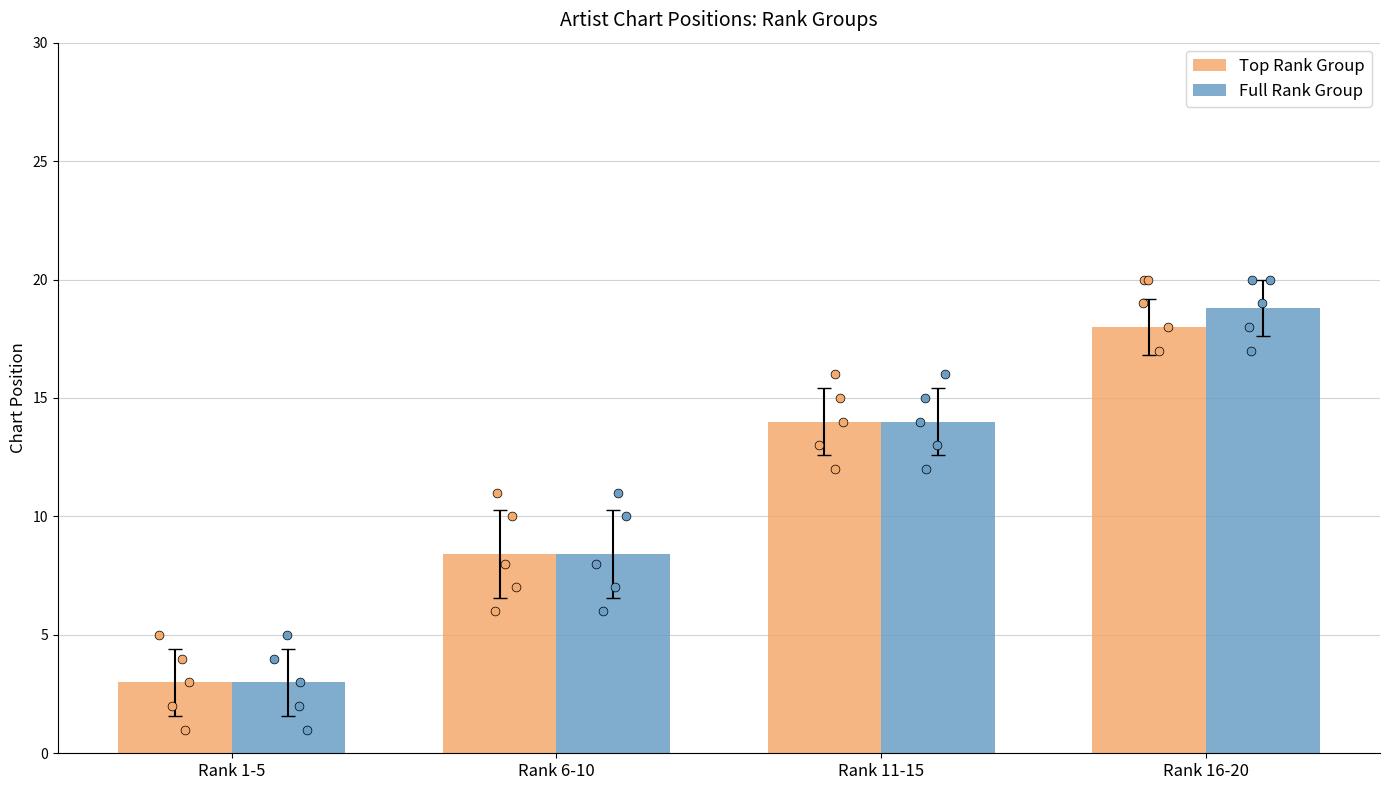

Which series reaches the maximum Y coordinate?

Full Rank Group